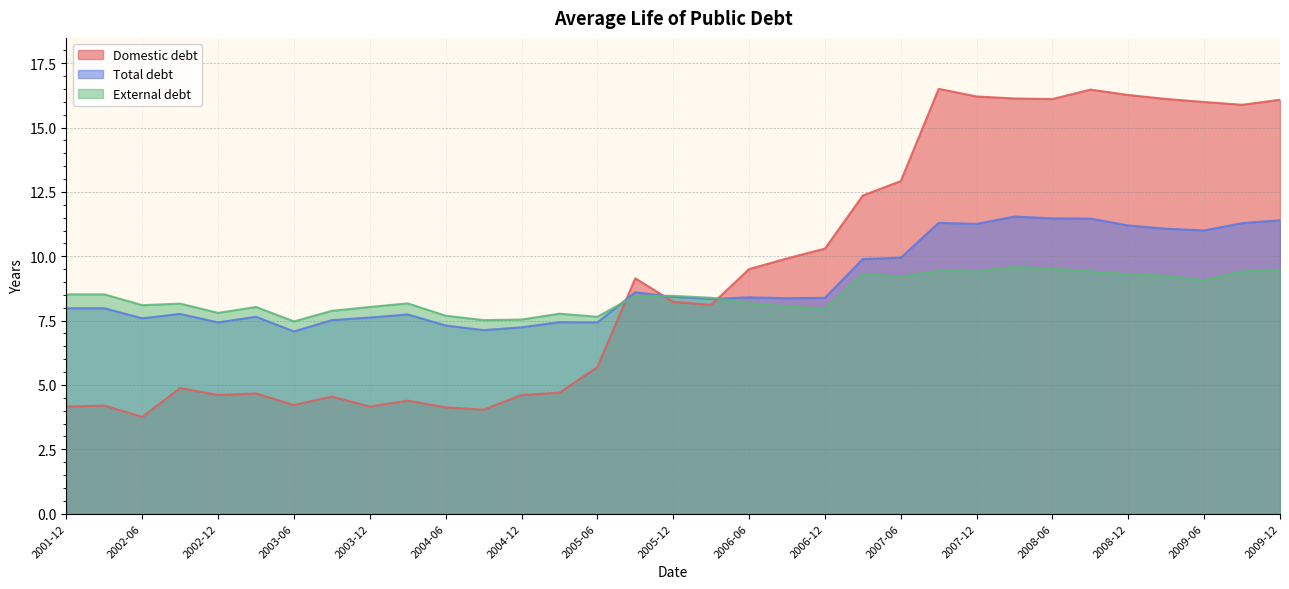

Rank the series by their average value, from highest to lowest.

Domestic debt, Total debt, External debt